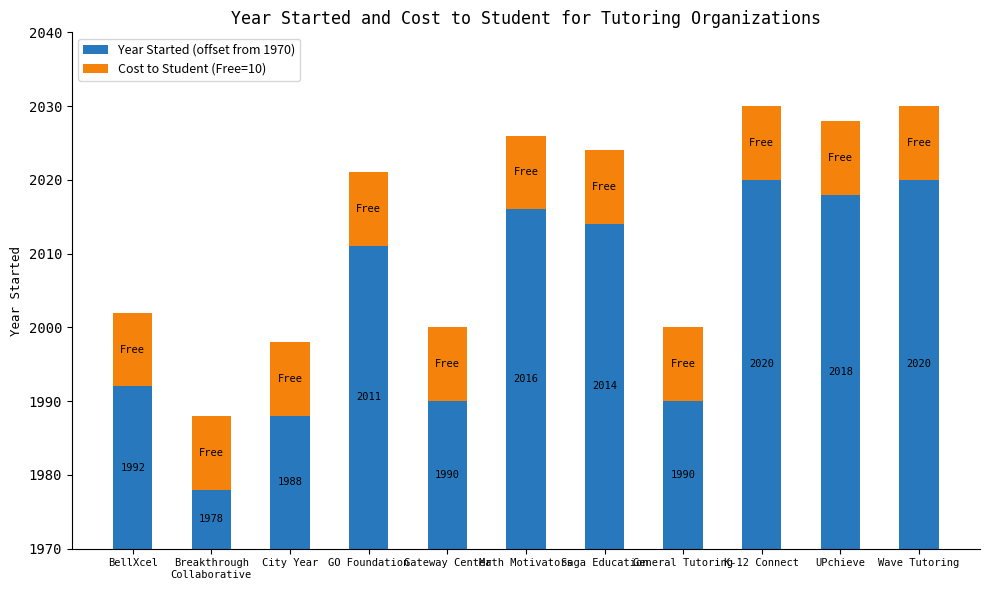

What is the average value of the Year Started (offset from 1970) series?

33